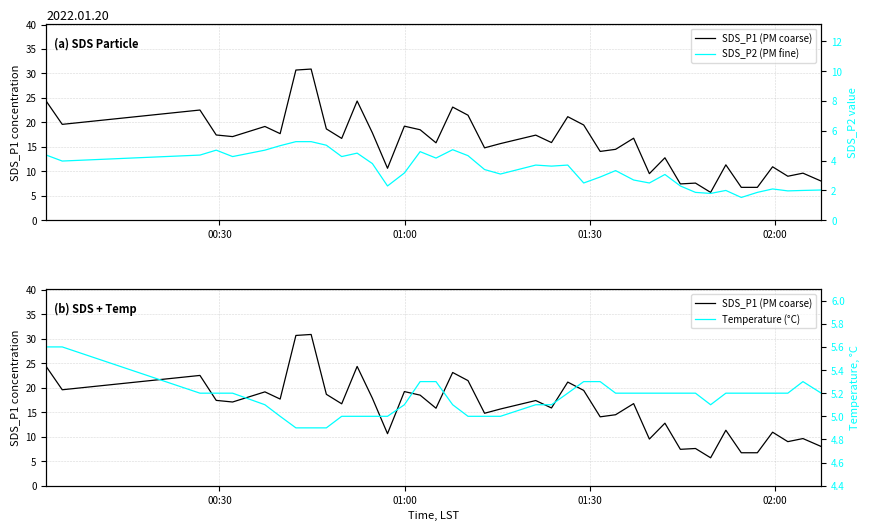

How many data points in SDS_P1 (PM coarse) are less than 16?

19